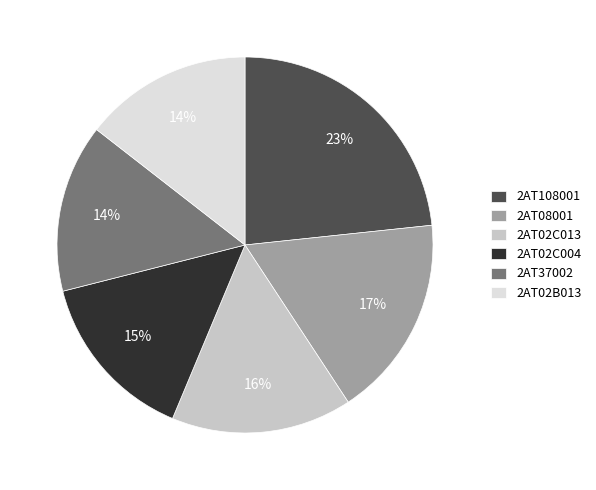

Is it true that 2AT02C004 is 15% of the pie?

True